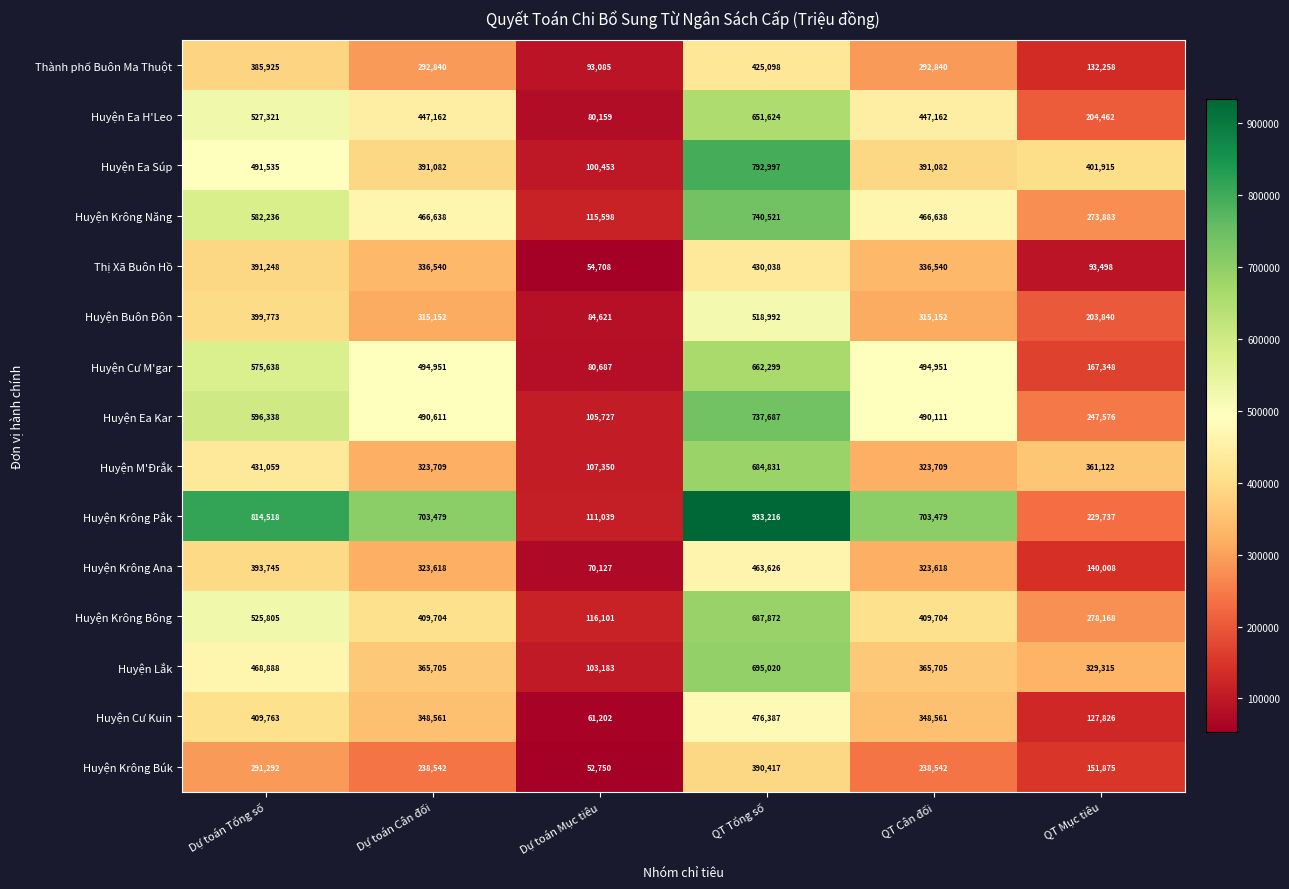

Between Dự toán Tổng số and Dự toán Cân đối, which series saw the biggest shift?

Huyện Krông Bông